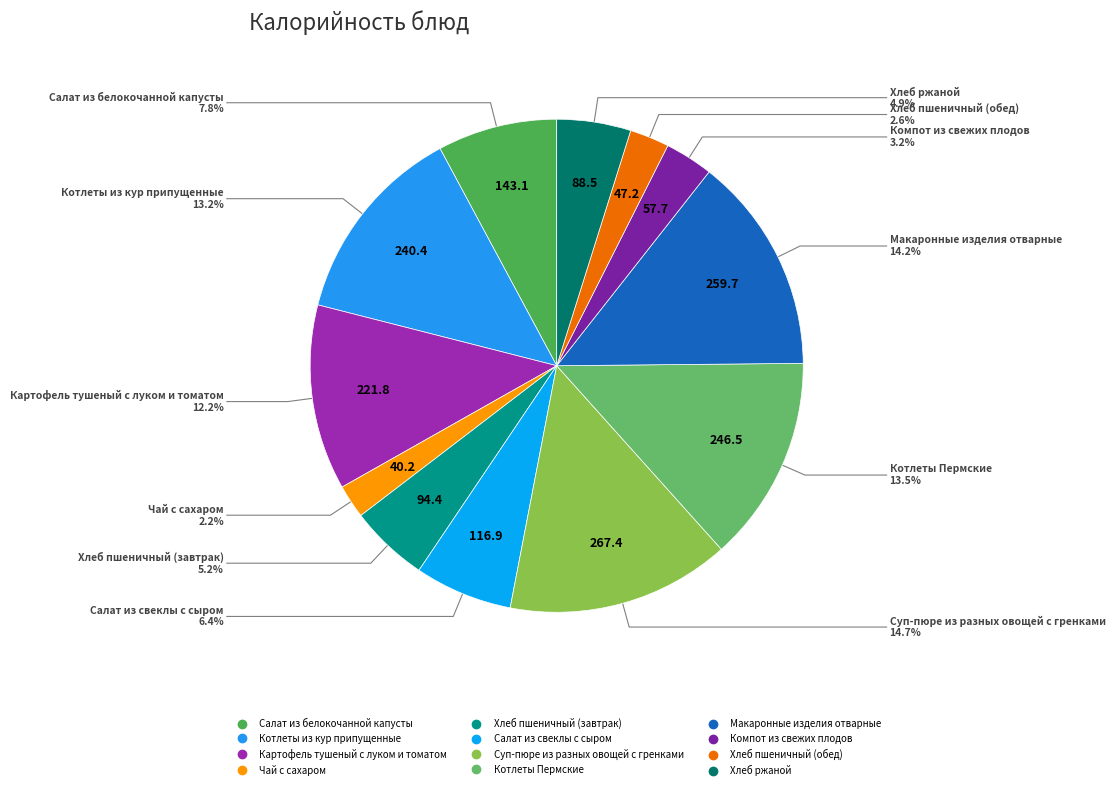

Combined, do Котлеты Пермские and Котлеты из кур припущенные account for over 50%?

No